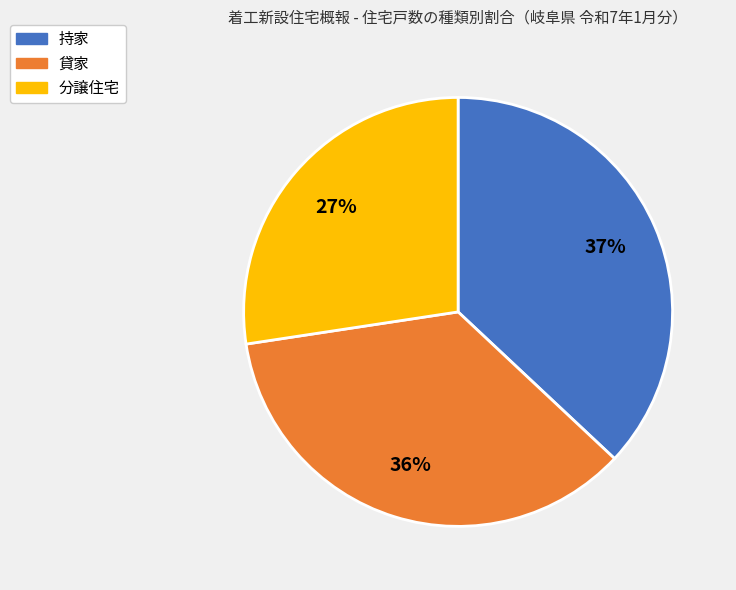

To the nearest percent, what is the combined percentage of 分譲住宅 and 持家?

64%